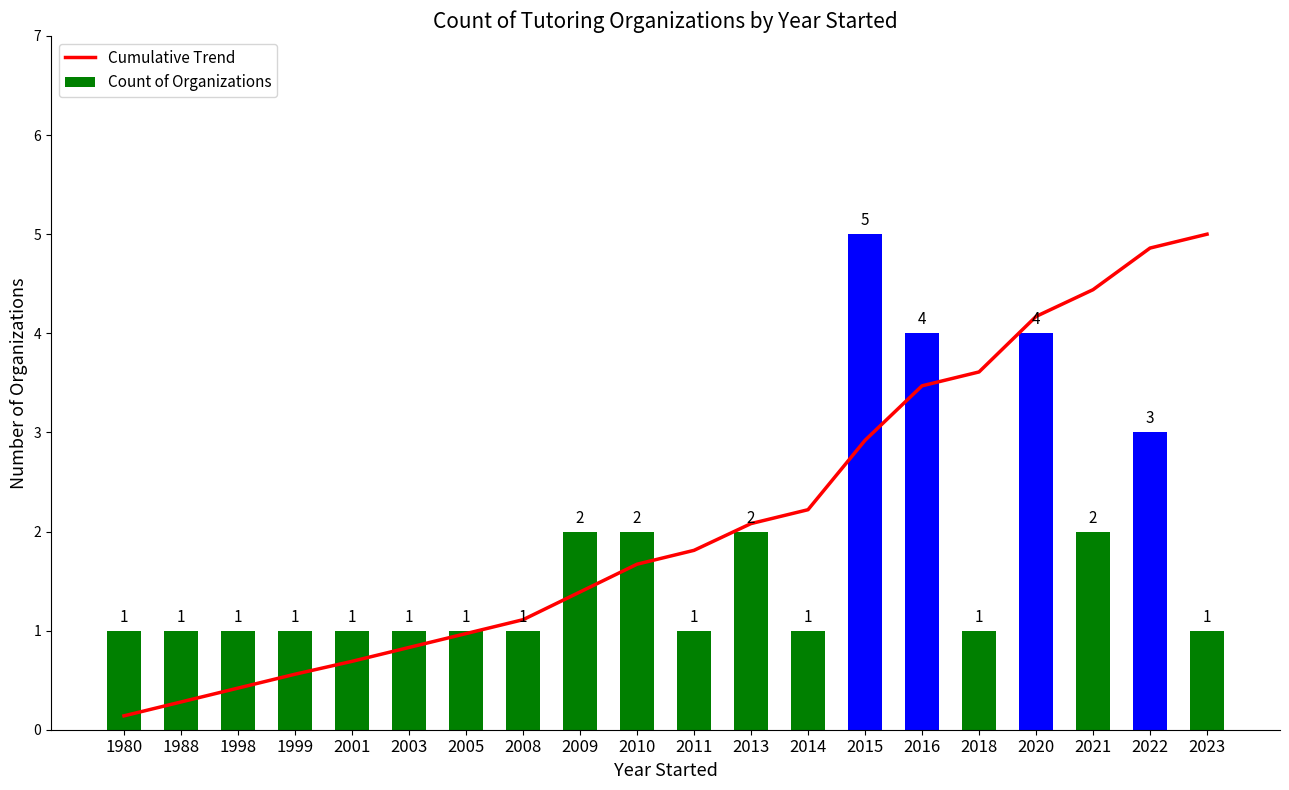

The Cumulative Trend series shows 2.0 at 2008. True or false?

False